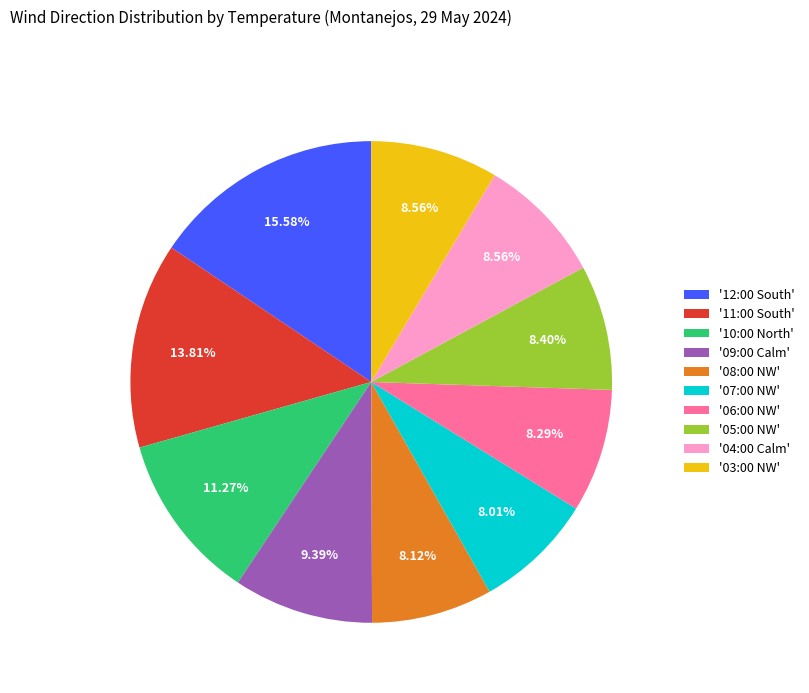

Is '08:00 NW' the majority of the pie?

No